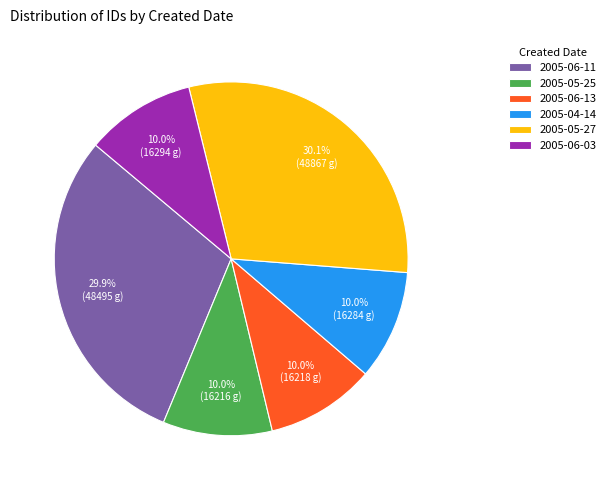

Combined, what portion of the pie is 2005-04-14 and 2005-05-27?

40.1%